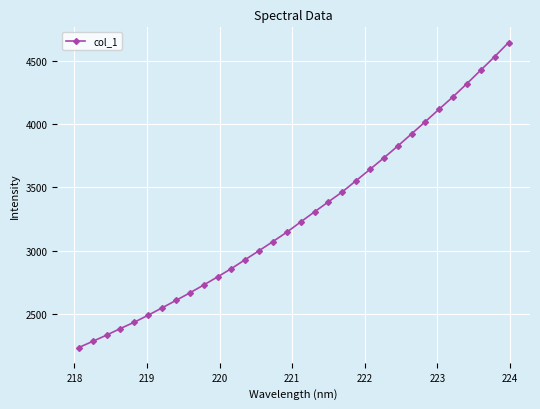

How many lines are shown in the chart?

1